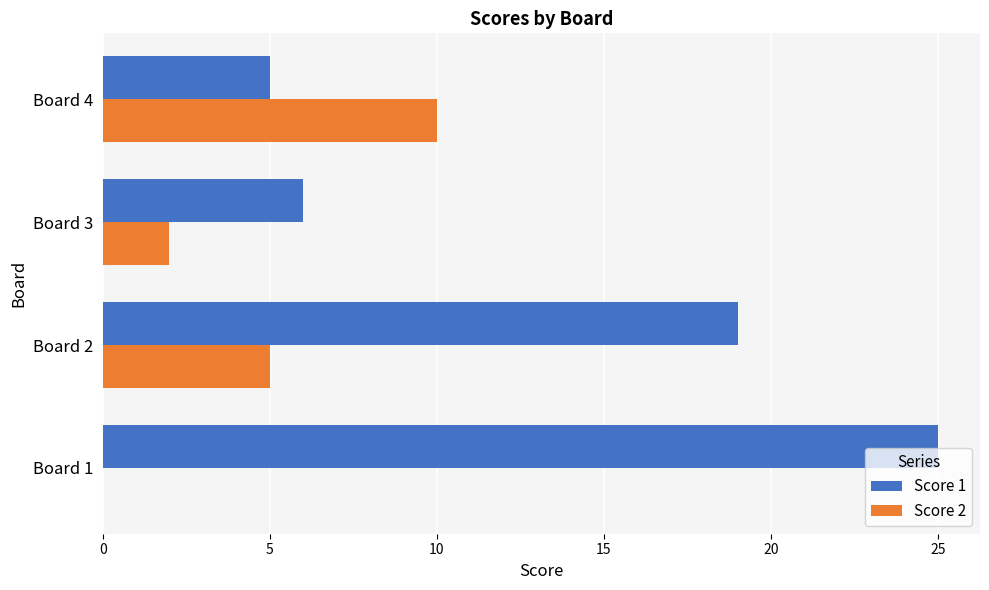

Is the value of Score 1 at Board 3 greater than the value of Score 2 at Board 3?

Yes